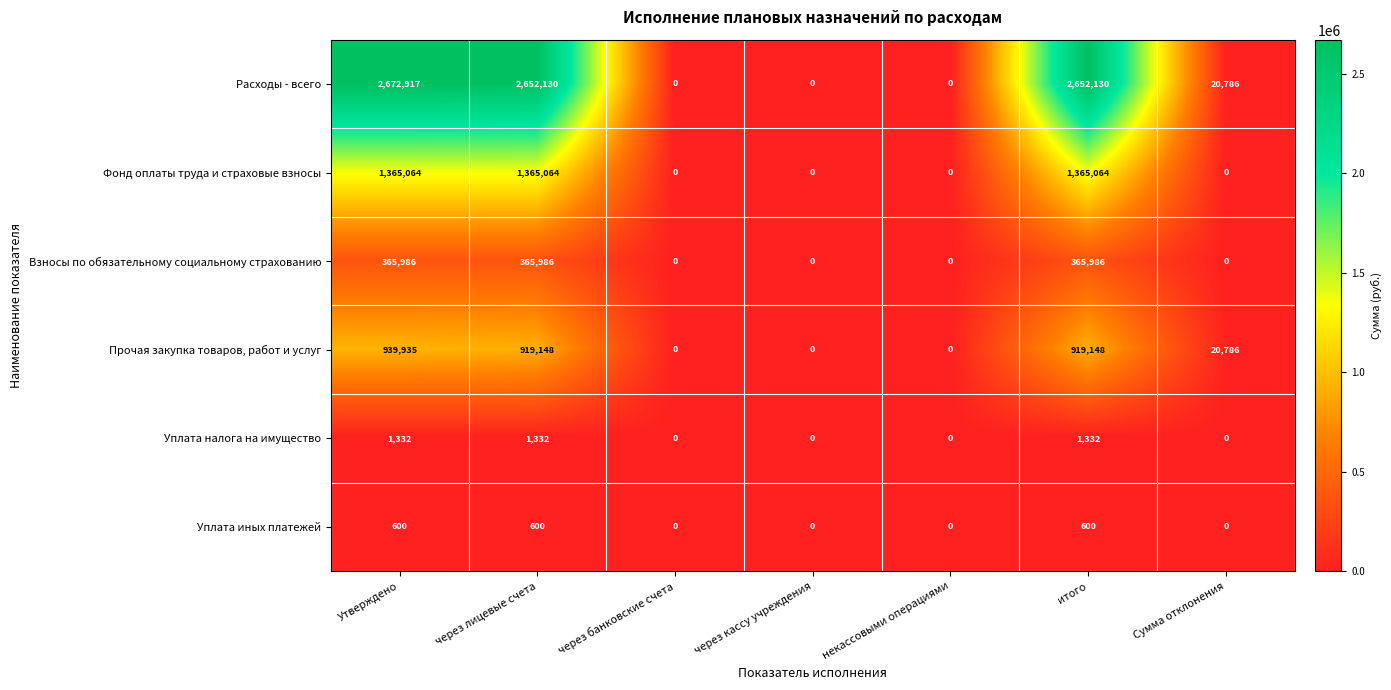

What is the sum of all Фонд оплаты труда и страховые взносы values?

4095192